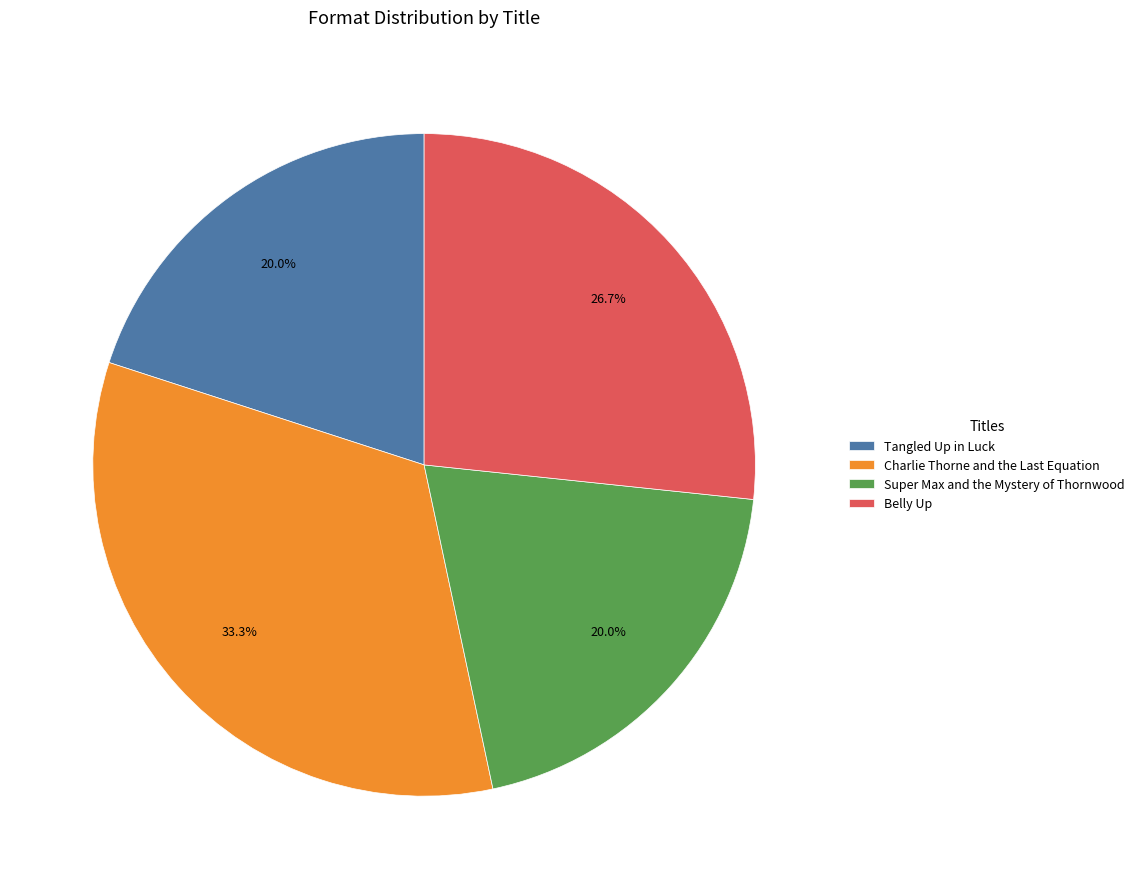

Does any single category account for the majority?

No